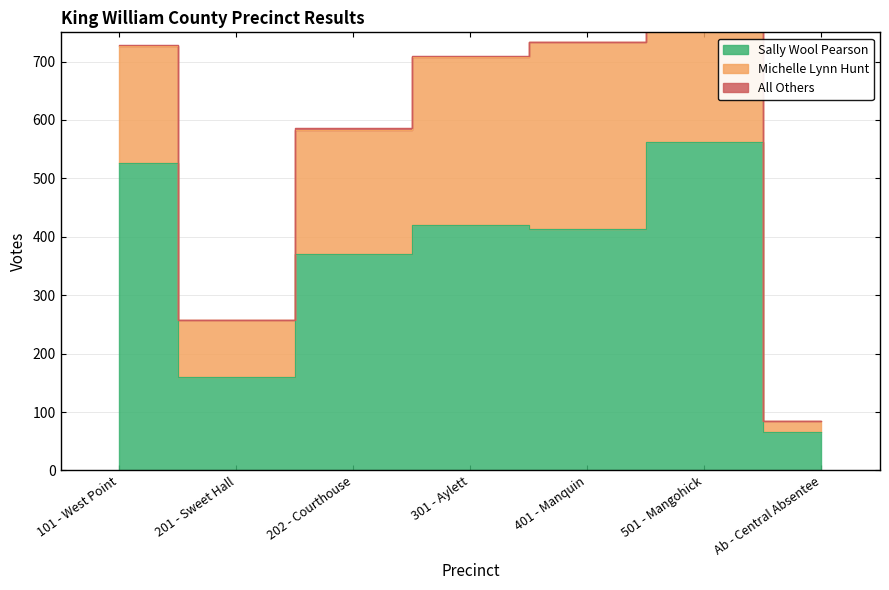

At which label is Sally Wool Pearson closest to 314?

202 - Courthouse